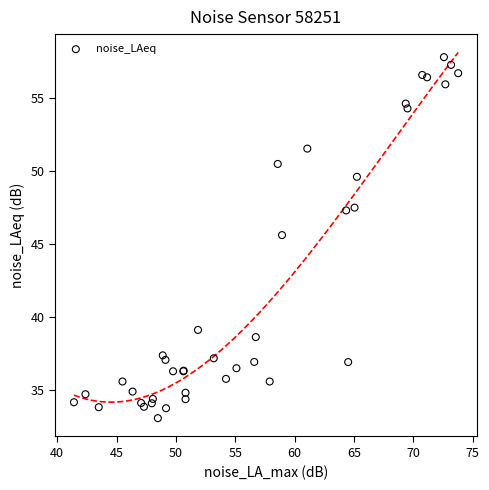

What Y value in the scatter plot is closest to 45?

45.6